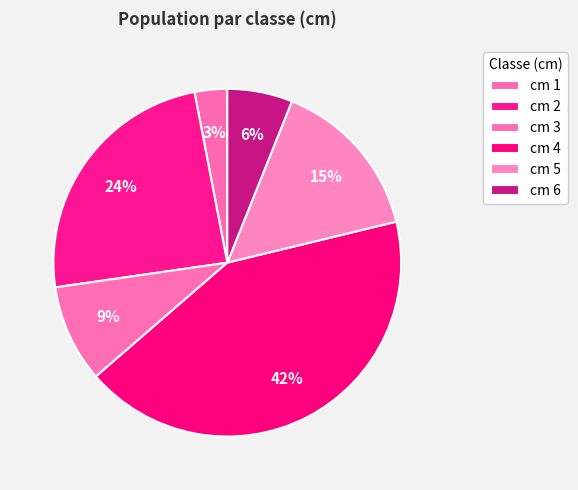

How many segments does this pie chart have?

6